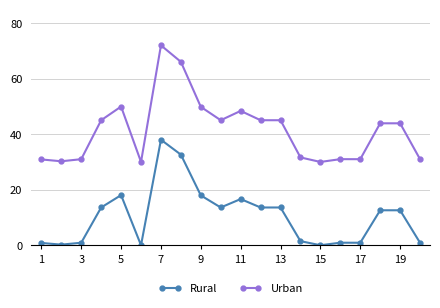

True or false: Rural has more than 2 points higher than both neighbors.

True